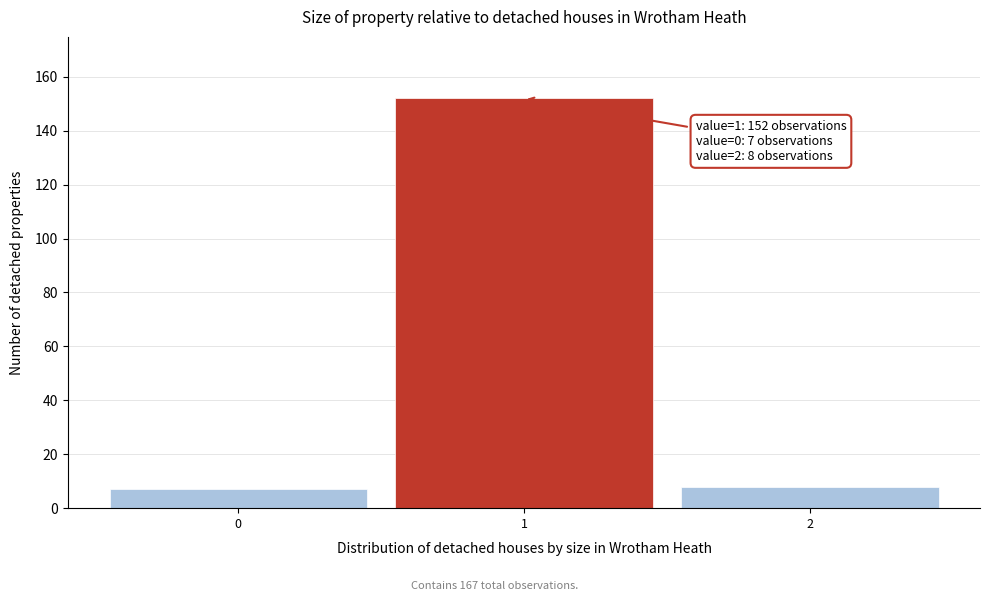

Reading left to right, list all the values displayed in this chart.

0=7	1=152	2=8